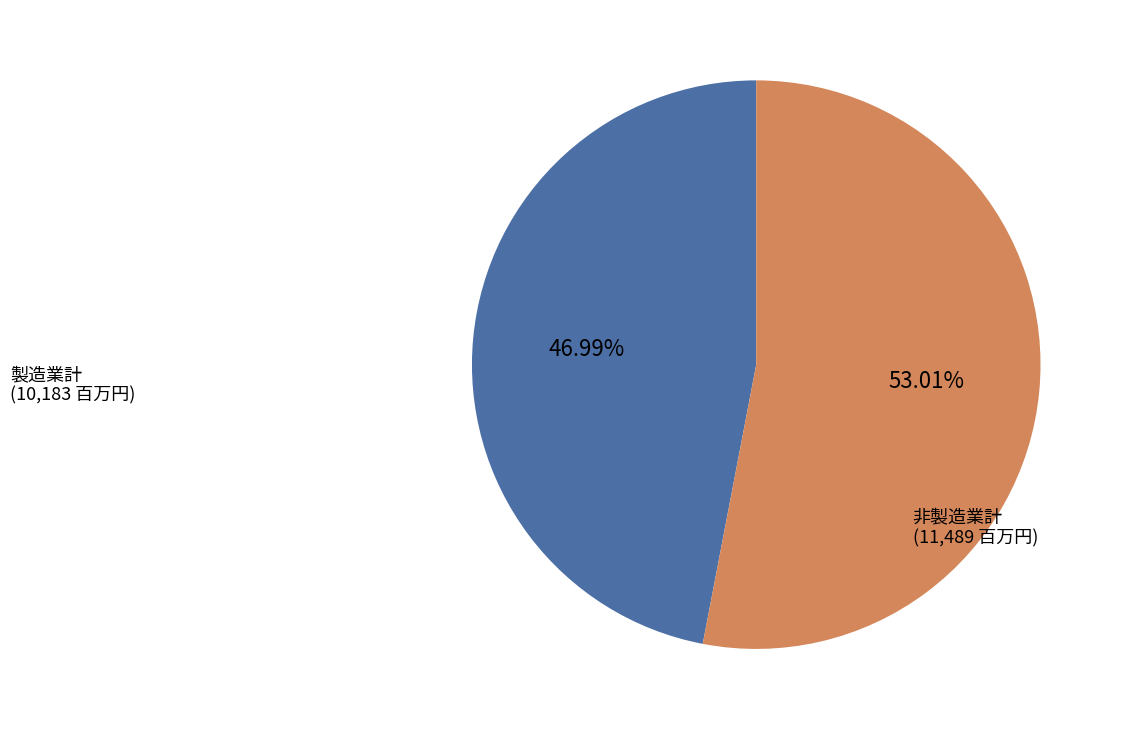

How many segments does this pie chart have?

2